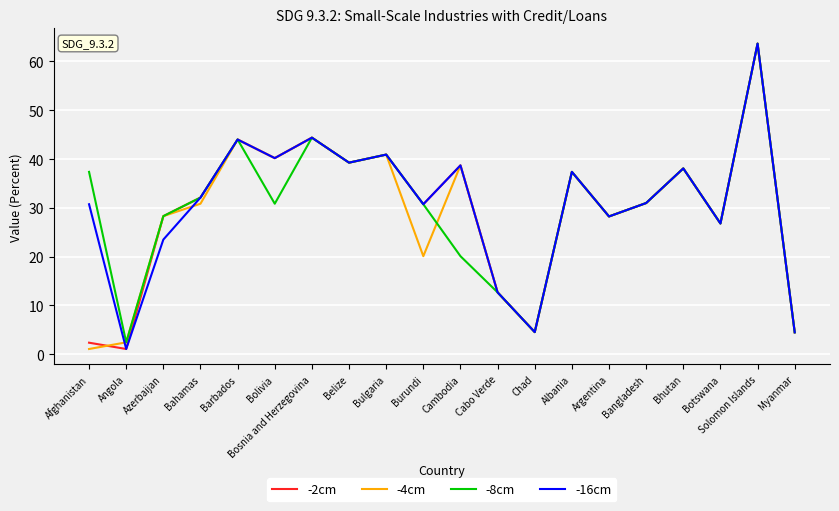

How many interior local valleys does the -16cm series have?

7